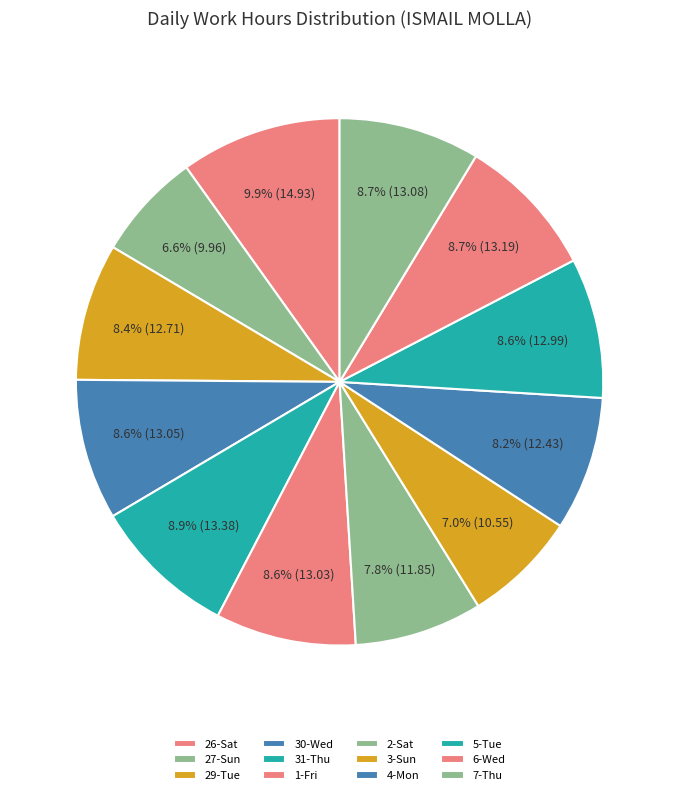

What portion of the pie excludes 4-Mon?

91.8%